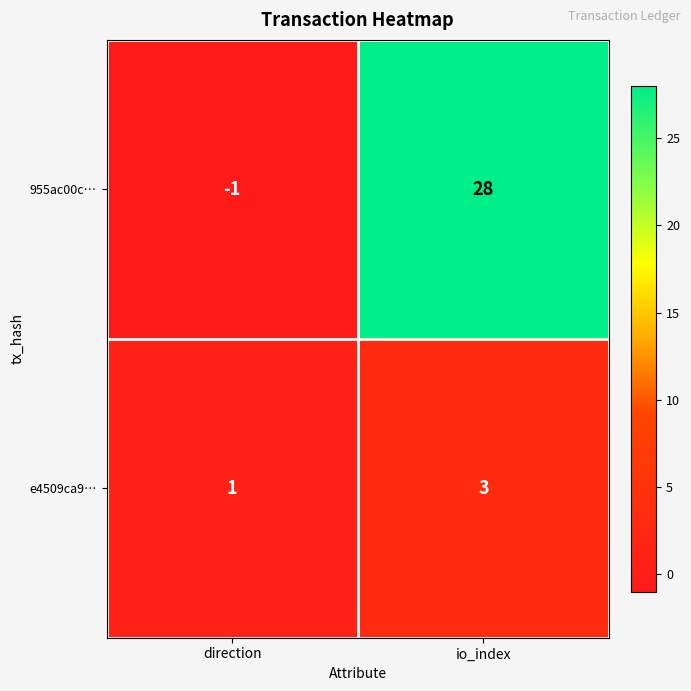

List the labels in order of e4509ca9… value, largest first.

io_index, direction